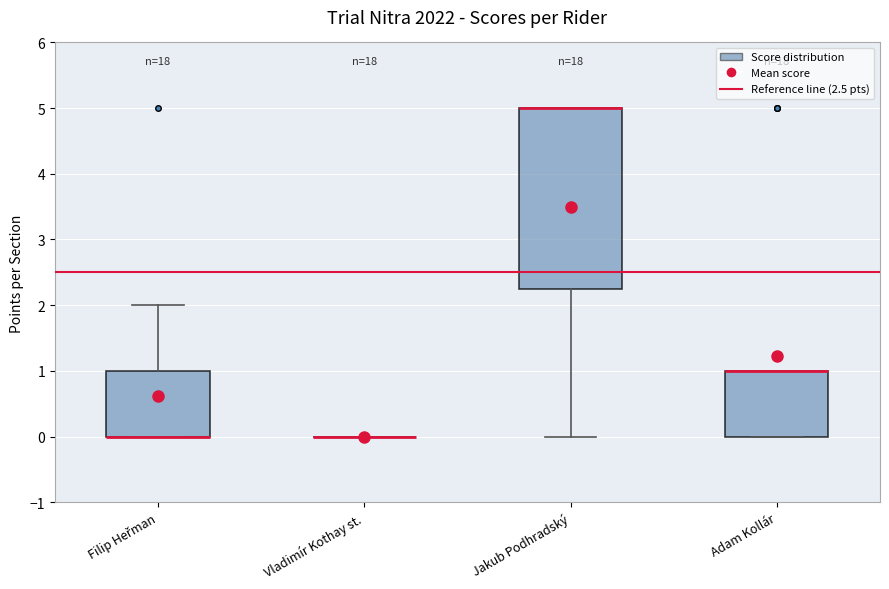

Reading left to right, read every box against the y-axis: the position of its median line, the range the box covers, and the ends of its whiskers. The values are not printed on the chart, so give them approximately, as read against the axis.

Filip Heřman: median 0.0 (drawn on the box's lower edge), box 0.0 to 1.0, whiskers 0.0 to 2.0
Vladimír Kothay st.: box collapsed to a line at 0.0, whiskers 0.0 to 0.0
Jakub Podhradský: median 5.0 (drawn on the box's upper edge), box 2.3 to 5.0, whiskers 0.0 to 5.0
Adam Kollár: median 1.0 (drawn on the box's upper edge), box 0.0 to 1.0, whiskers 0.0 to 1.0